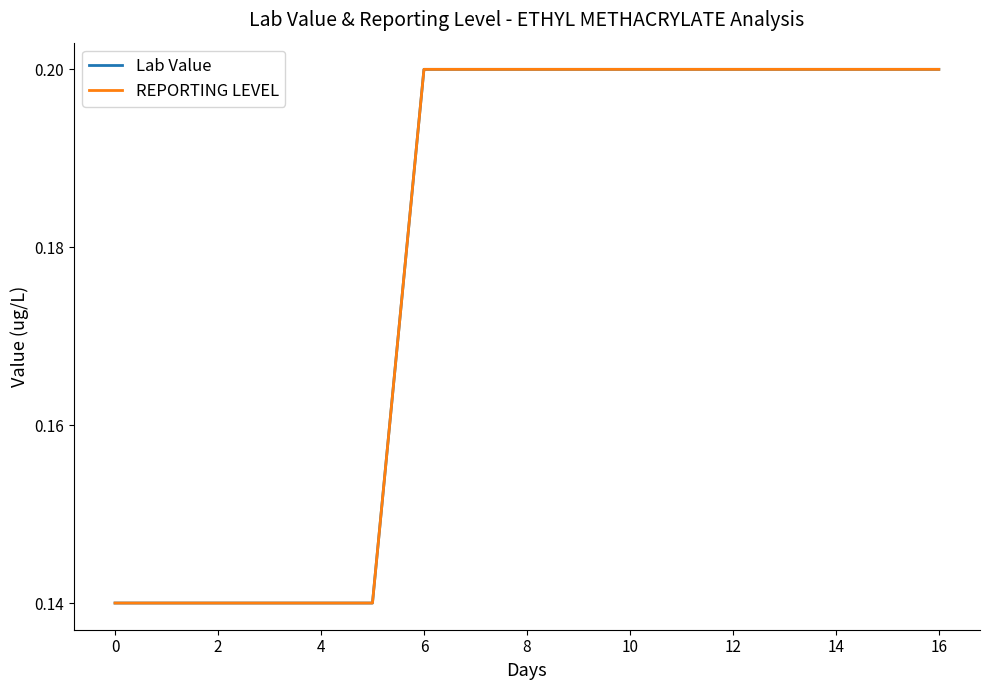

True or false: Lab Value and REPORTING LEVEL intersect in this chart.

False